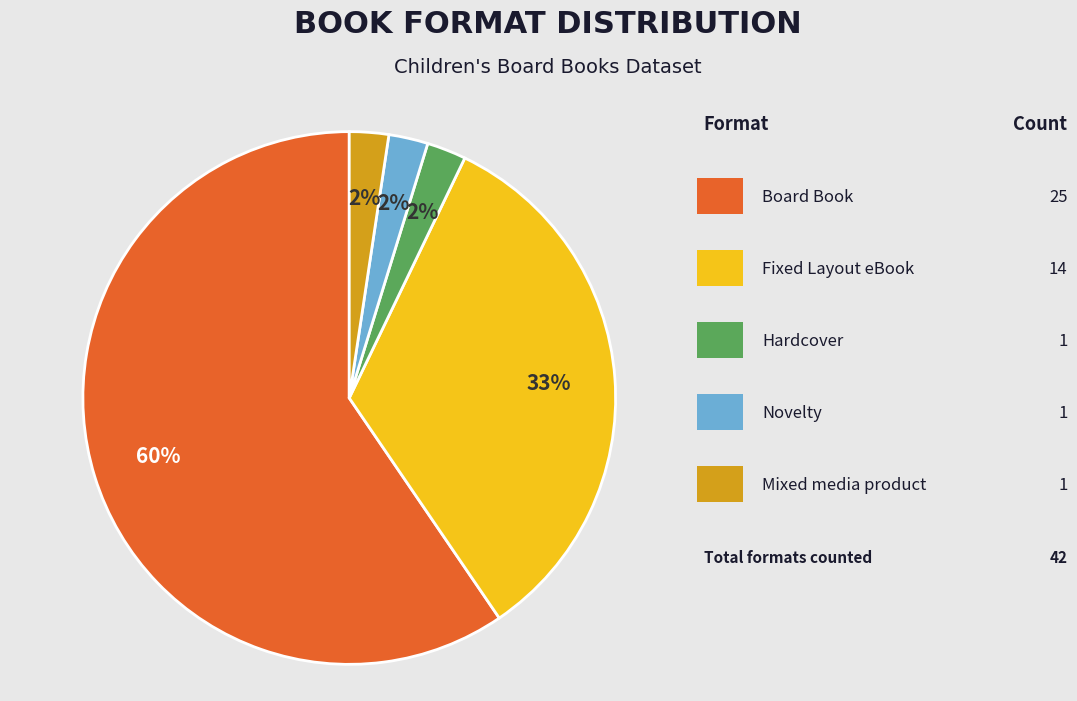

Does any single category account for the majority?

Yes